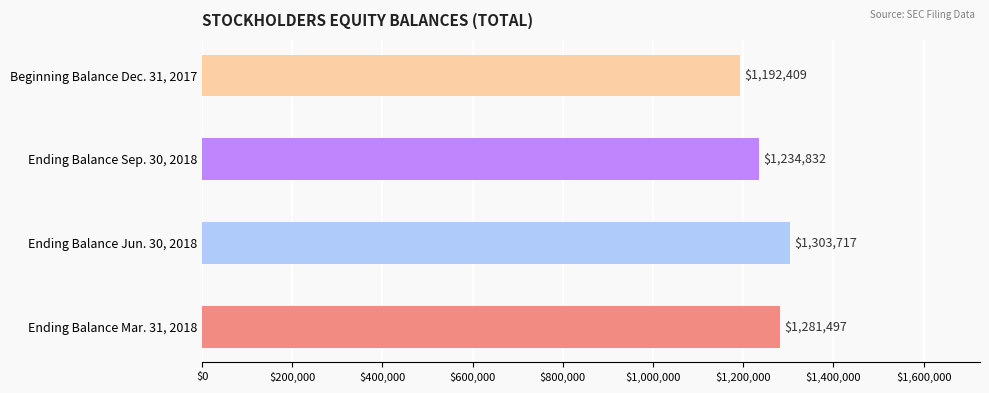

What is the sum of the values at Ending Balance Jun. 30, 2018 and Ending Balance Sep. 30, 2018?

2538549